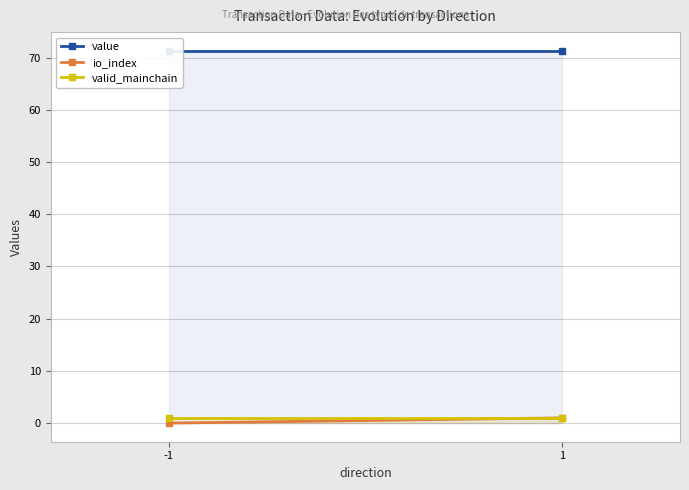

At how many categories does at least one series exceed 24?

2